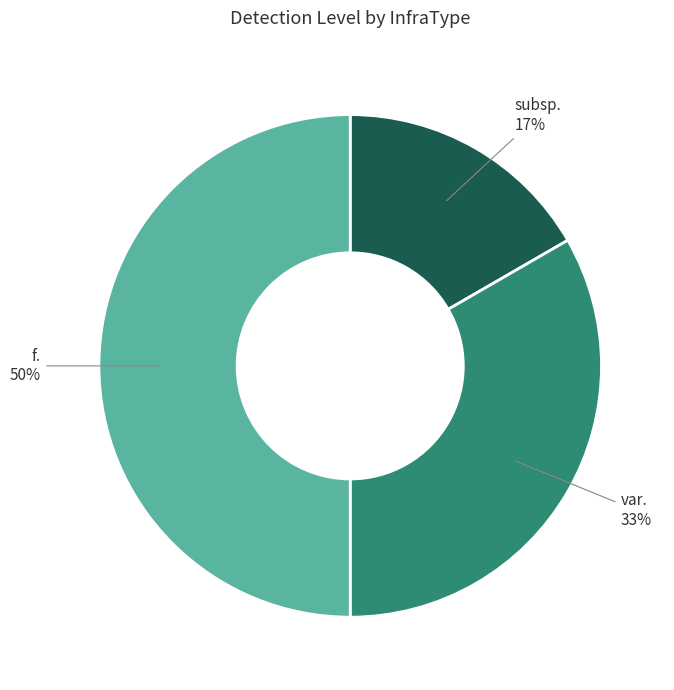

Which has a higher value, var. or subsp.?

var.